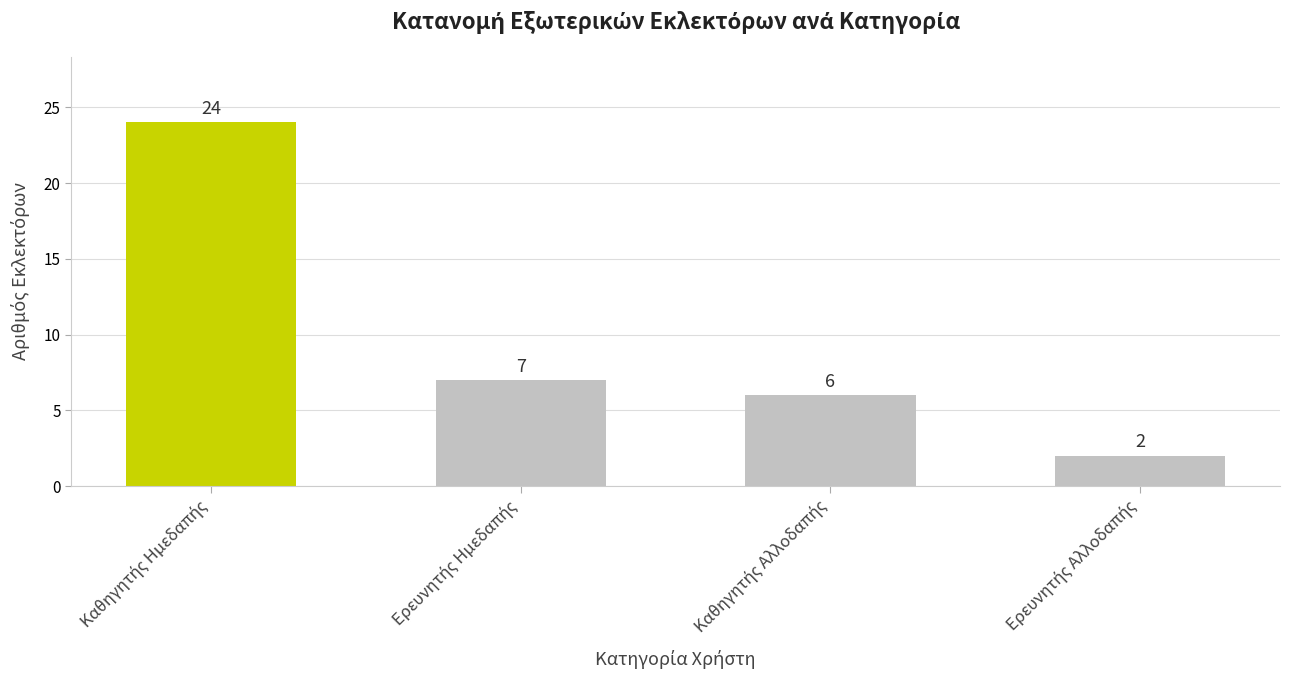

What is the difference between the maximum and minimum values?

22